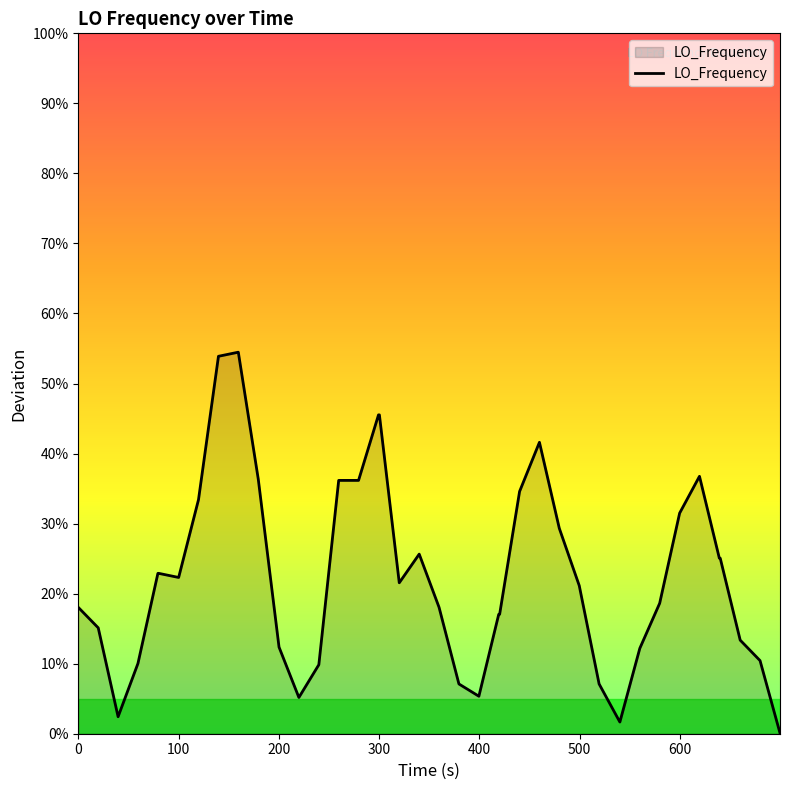

True or false: the data has more than 0 interior local peaks.

True